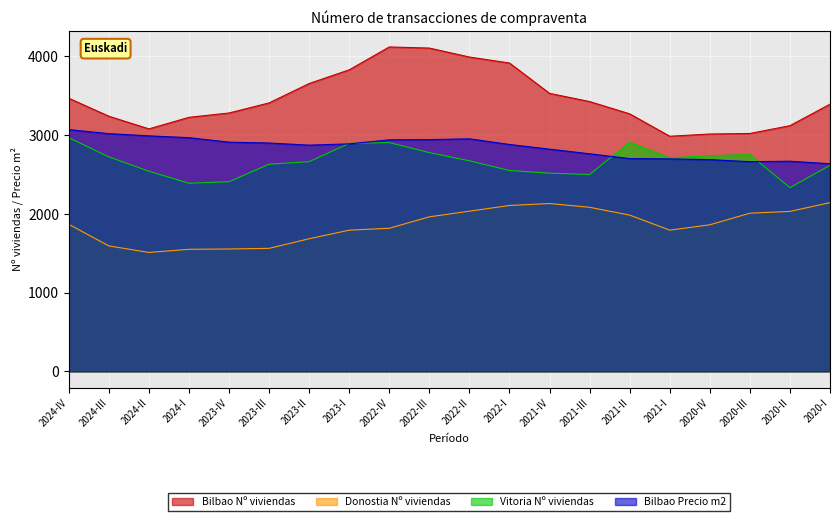

Reading left to right, what are all the values shown in this chart?

Bilbao Nº viviendas: 2024-IV=3466.0	2024-III=3238.0	2024-II=3077.0	2024-I=3224.0	2023-IV=3279.0	2023-III=3407.0	2023-II=3653.0	2023-I=3827.0	2022-IV=4117.0	2022-III=4103.0	2022-II=3989.0	2022-I=3913.0	2021-IV=3528.0	2021-III=3424.0	2021-II=3268.0	2021-I=2984.0	2020-IV=3012.0	2020-III=3019.0	2020-II=3118.0	2020-I=3391.0
Donostia Nº viviendas: 2024-IV=1866.0	2024-III=1592.0	2024-II=1509.0	2024-I=1549.0	2023-IV=1553.0	2023-III=1561.0	2023-II=1683.0	2023-I=1792.0	2022-IV=1816.0	2022-III=1961.0	2022-II=2033.0	2022-I=2105.0	2021-IV=2130.0	2021-III=2082.0	2021-II=1983.0	2021-I=1792.0	2020-IV=1860.0	2020-III=2007.0	2020-II=2030.0	2020-I=2141.0
Vitoria Nº viviendas: 2024-IV=2965.0	2024-III=2722.0	2024-II=2540.0	2024-I=2387.0	2023-IV=2407.0	2023-III=2629.0	2023-II=2661.0	2023-I=2894.0	2022-IV=2903.0	2022-III=2776.0	2022-II=2672.0	2022-I=2549.0	2021-IV=2515.0	2021-III=2499.0	2021-II=2906.0	2021-I=2709.0	2020-IV=2737.0	2020-III=2750.0	2020-II=2331.0	2020-I=2615.0
Bilbao Precio m2: 2024-IV=3067.9	2024-III=3016.8	2024-II=2988.8	2024-I=2965.7	2023-IV=2908.8	2023-III=2897.8	2023-II=2870.8	2023-I=2887.1	2022-IV=2938.0	2022-III=2941.2	2022-II=2951.1	2022-I=2879.4	2021-IV=2819.9	2021-III=2761.0	2021-II=2700.3	2021-I=2696.4	2020-IV=2686.9	2020-III=2660.9	2020-II=2666.8	2020-I=2634.7